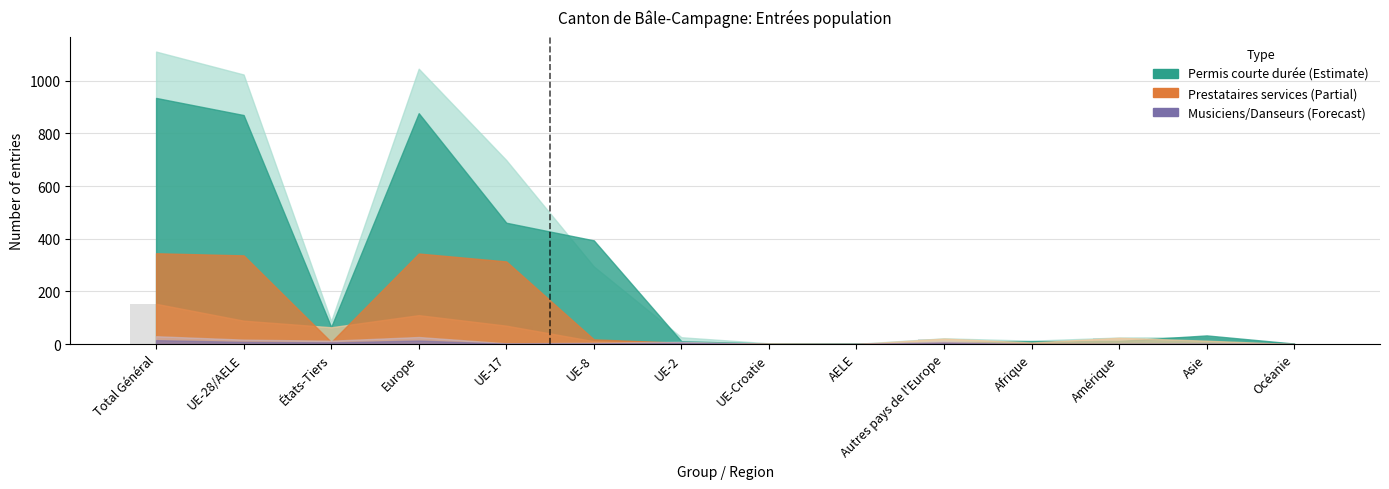

Which category has the highest value across all series?

Total Général